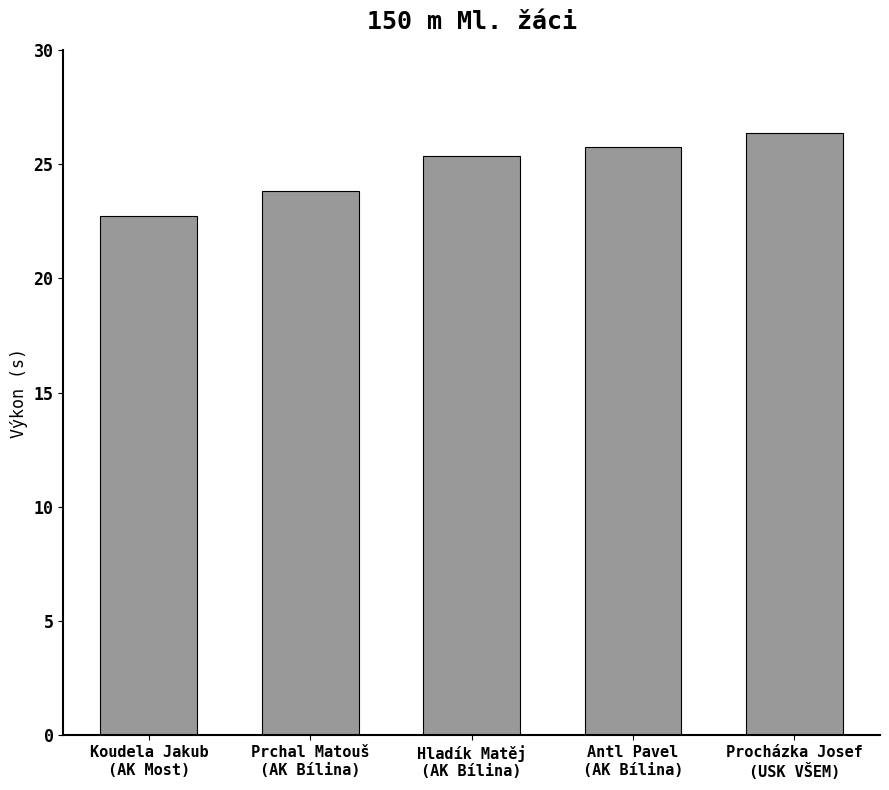

Rank the categories by value from lowest to highest.

Koudela Jakub
(AK Most), Prchal Matouš
(AK Bílina), Hladík Matěj
(AK Bílina), Antl Pavel
(AK Bílina), Procházka Josef
(USK VŠEM)